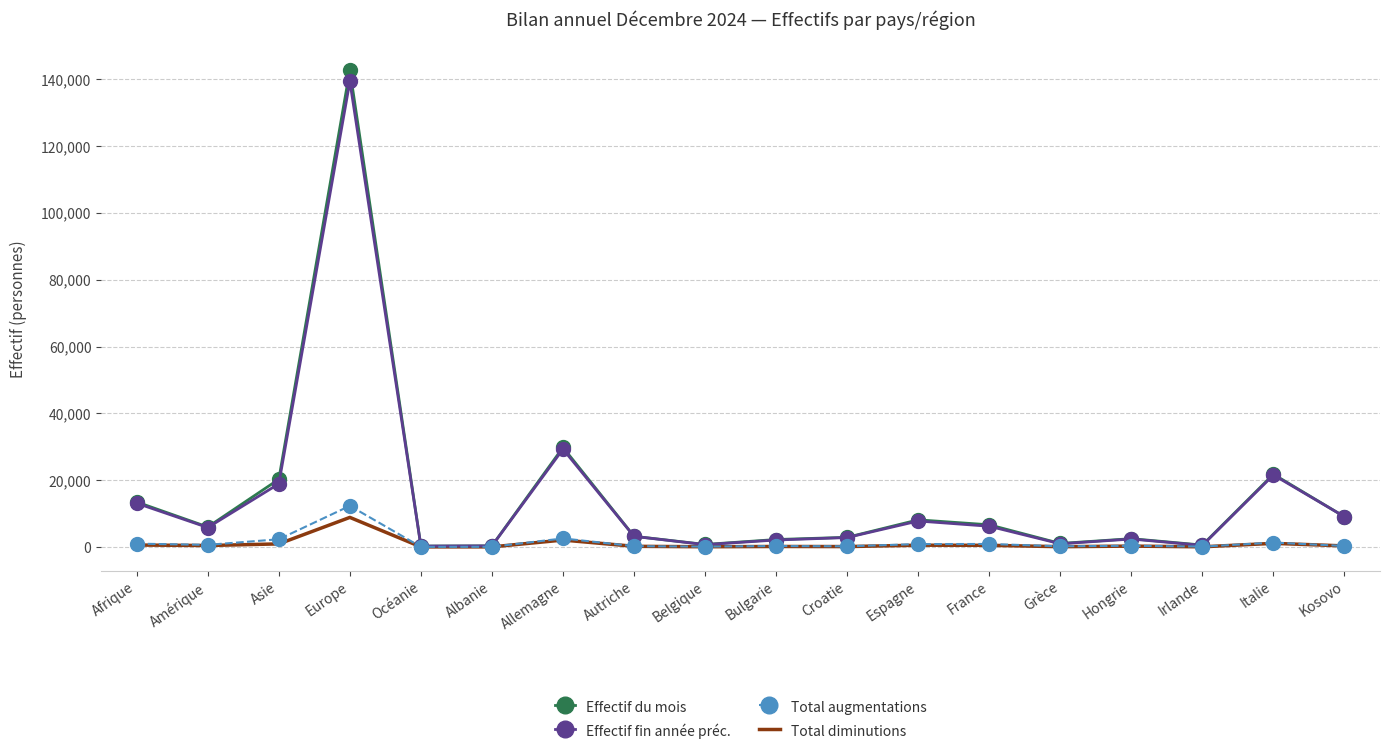

Between Espagne and Irlande, which series saw the biggest shift?

Effectif du mois